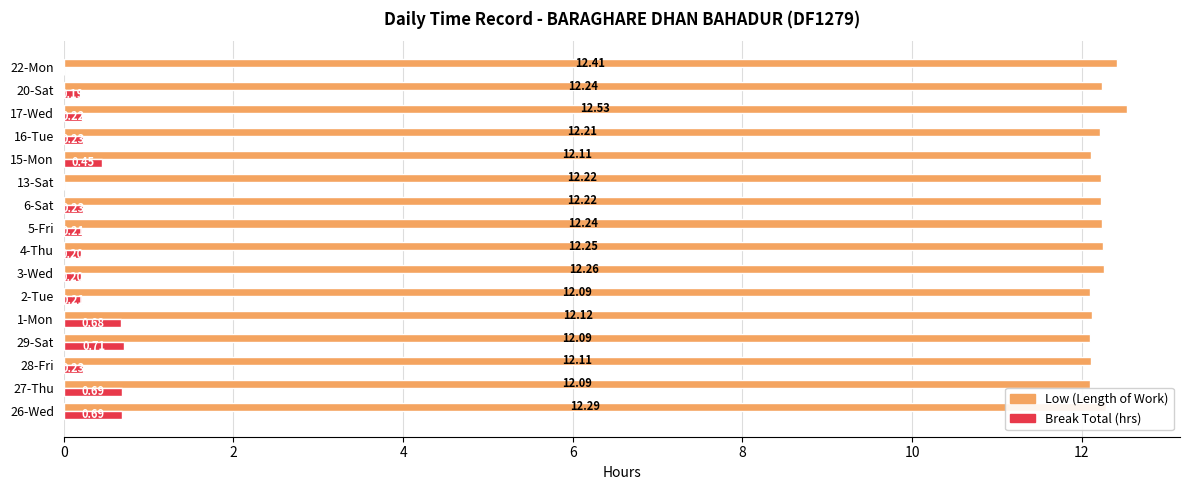

What is the sum of all Low (Length of Work) values?

195.5